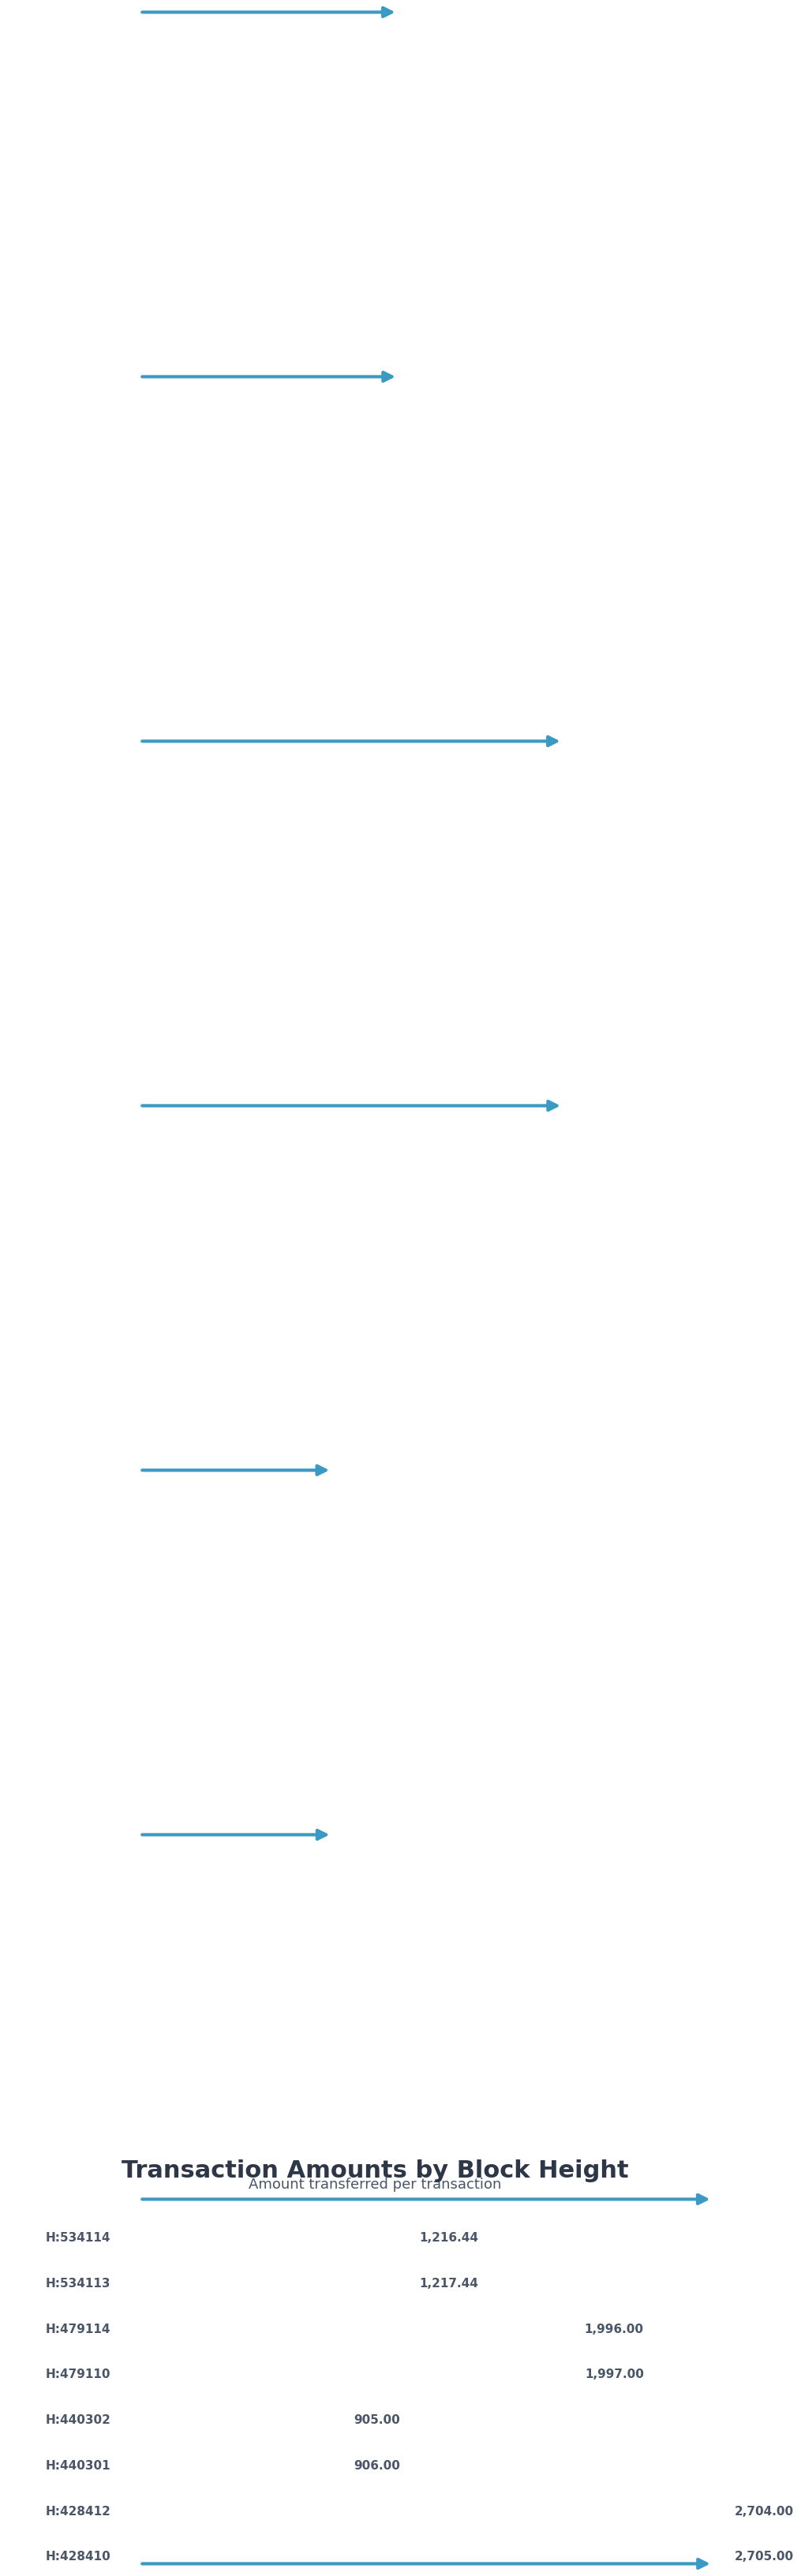

What is the change in value from 534114 to 428410?

+1488.6